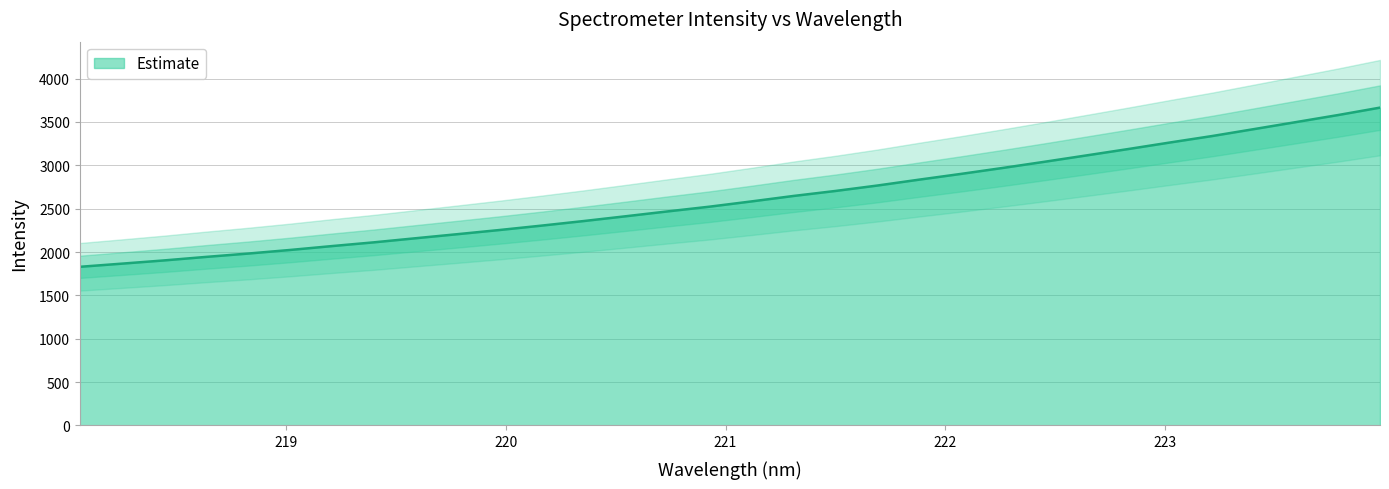

What is the label of the 21st point from the left?

221.8812